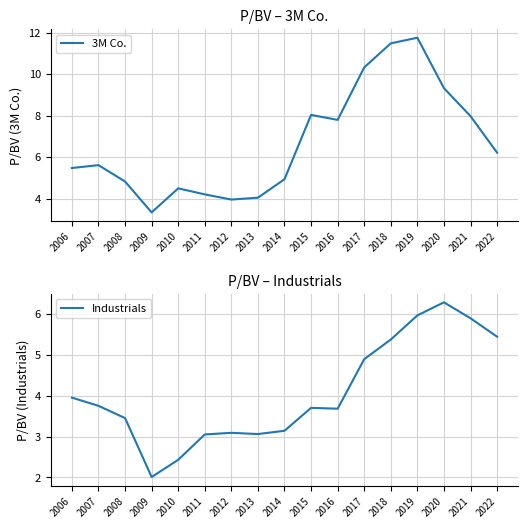

True or false: 3M Co. and Industrials cross at least once.

False